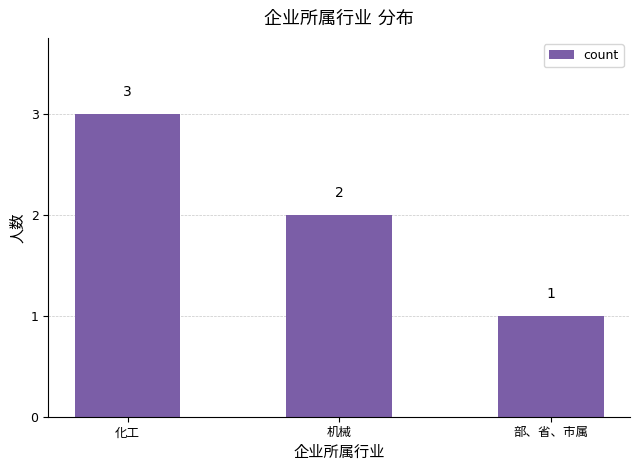

Reading right to left, list all the values displayed in this chart.

1	2	3